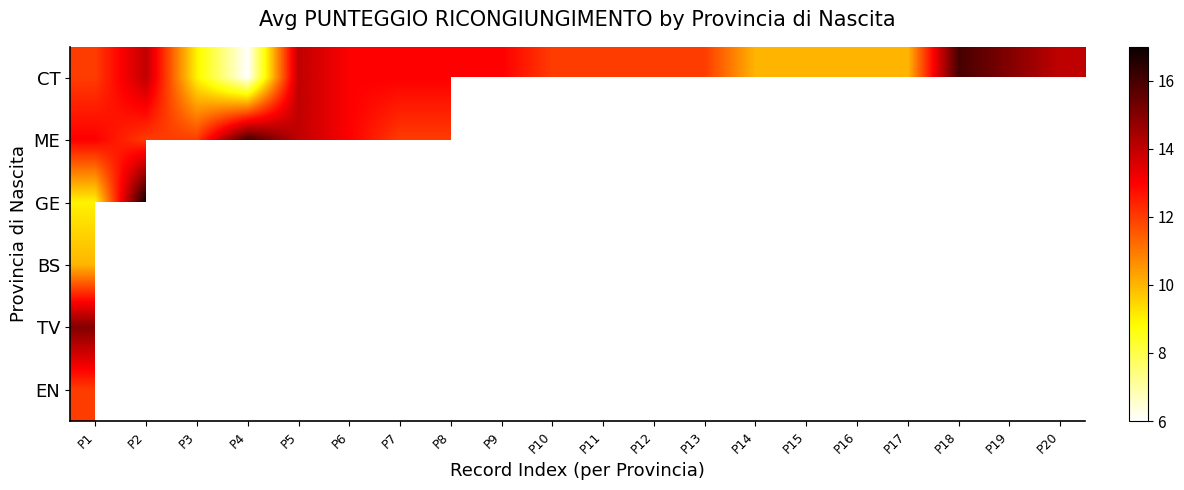

At which label does EN reach its peak?

P1